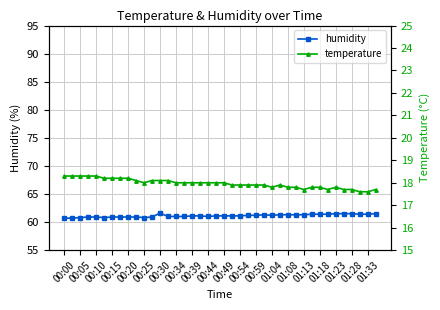

What is the minimum value for humidity?

60.7